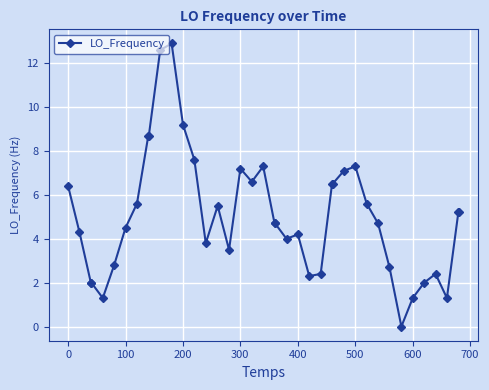

True or false: the data has more than 0 interior local peaks.

True